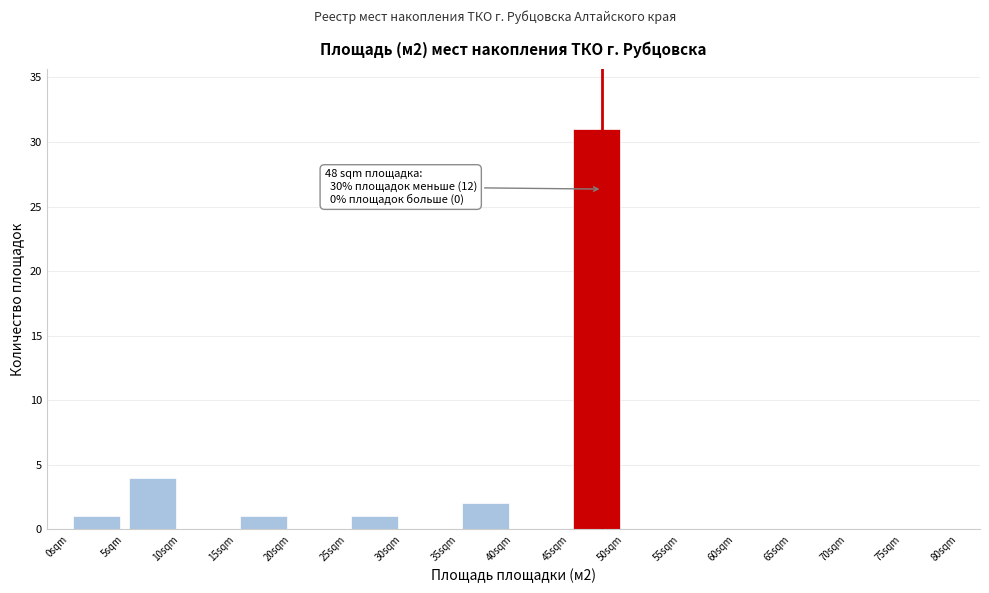

Over which range of the x-axis is the bar tallest?

45 to 50